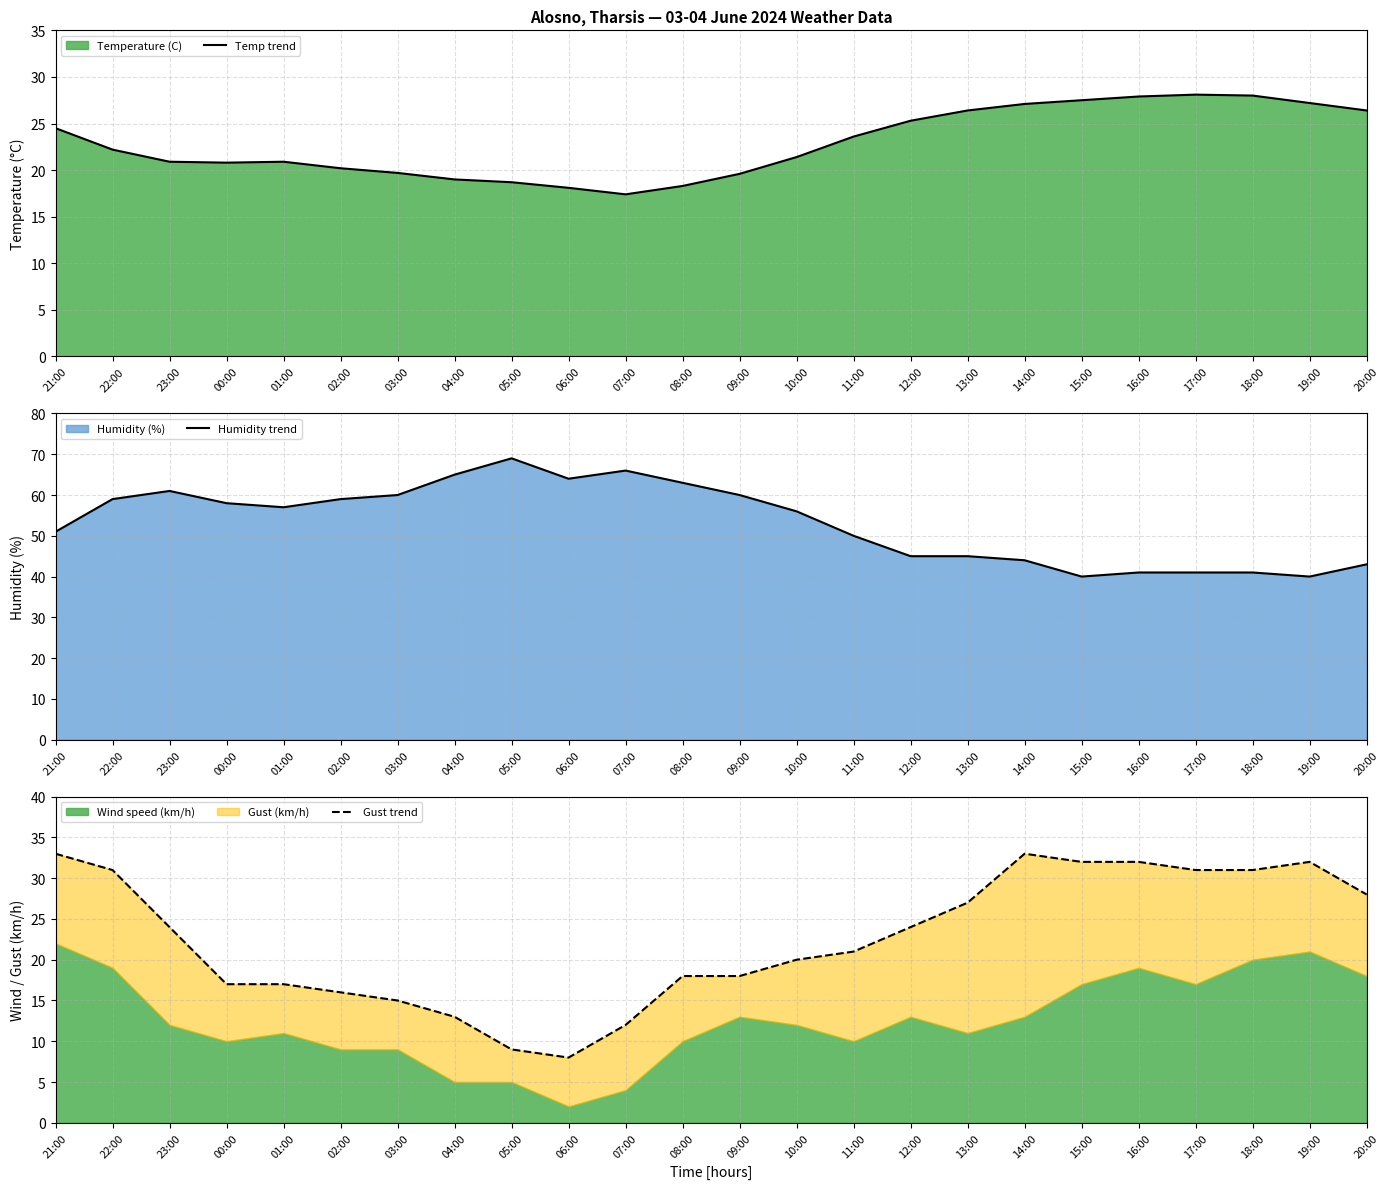

At which label does Humidity trend reach its peak?

05:00